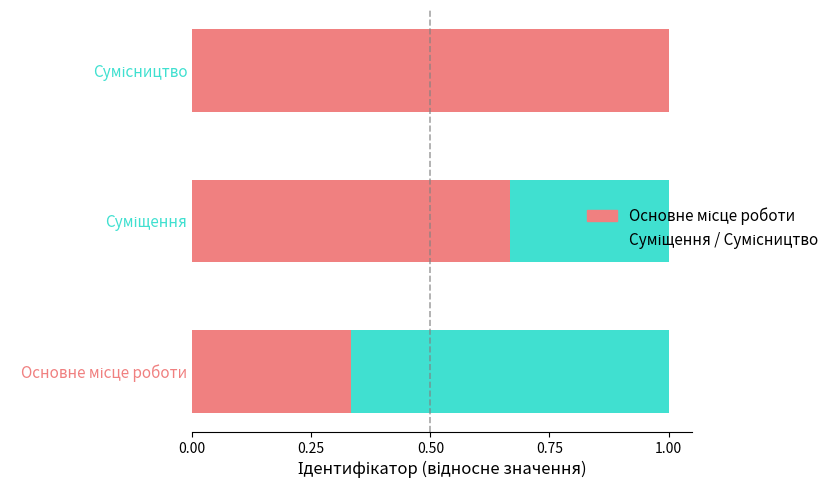

Rank the series by their average value, from lowest to highest.

Суміщення / Сумісництво, Основне місце роботи